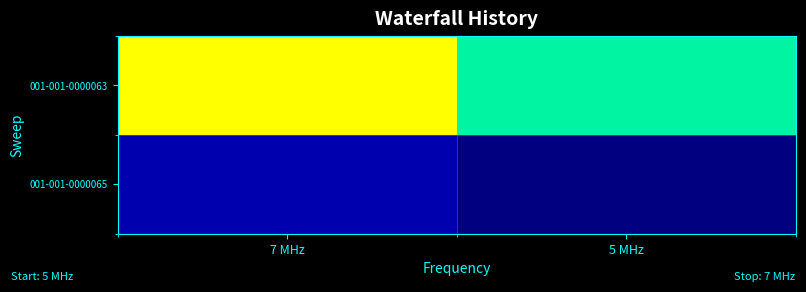

Rank the series by their maximum value, from highest to lowest.

001-001-0000063, 001-001-0000065